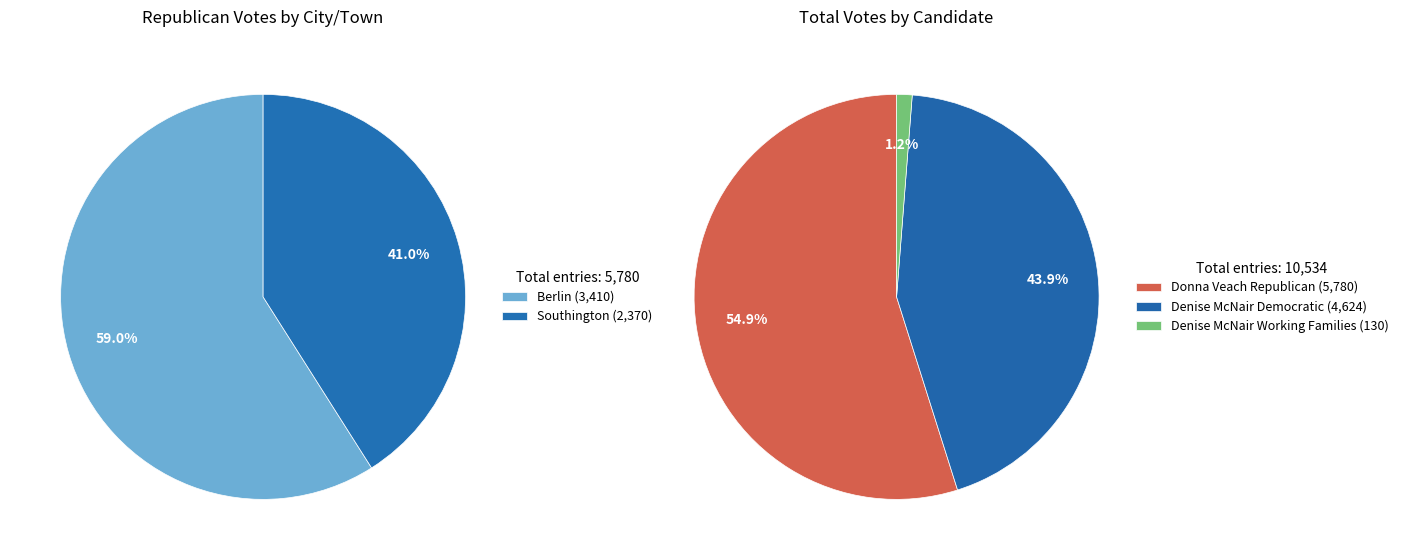

True or false: Berlin accounts for 60% of the total.

True